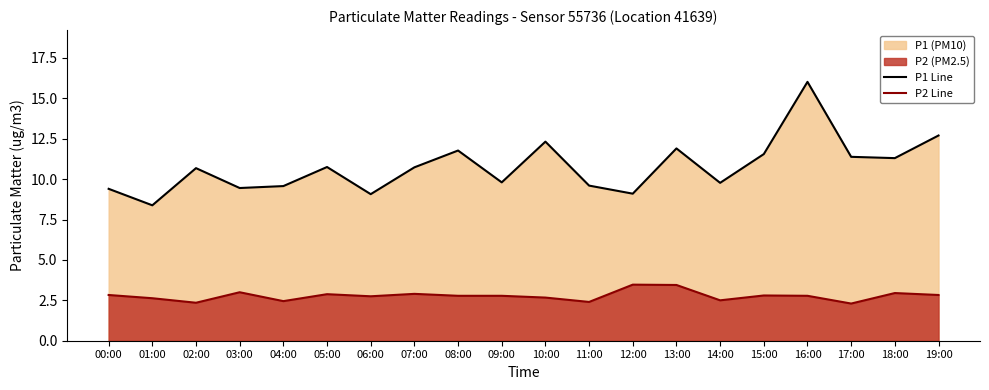

In P2 Line, how many points are lower than both neighbors (excluding endpoints)?

6